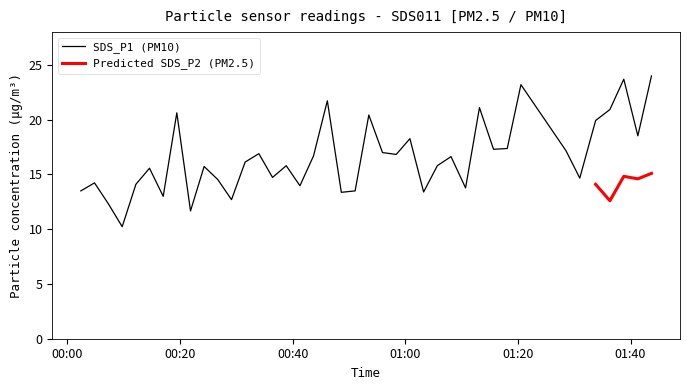

What is the lowest value of the SDS_P1 (PM10) series?

10.2